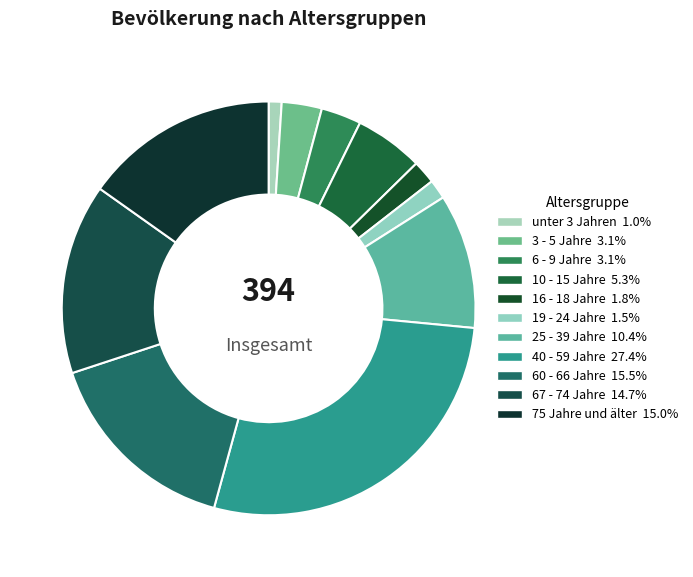

Does 3 - 5 Jahre account for over 50% of the chart?

No